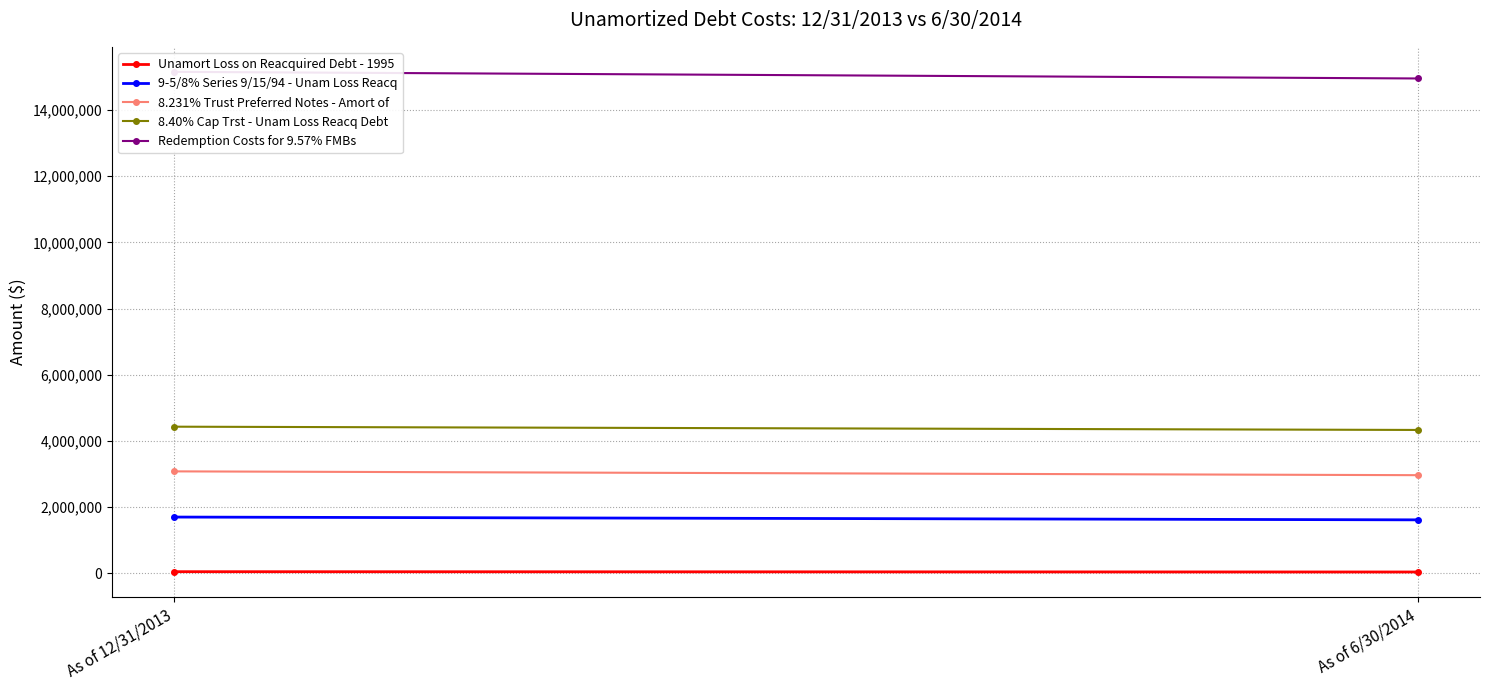

How many series are shown in this chart?

5